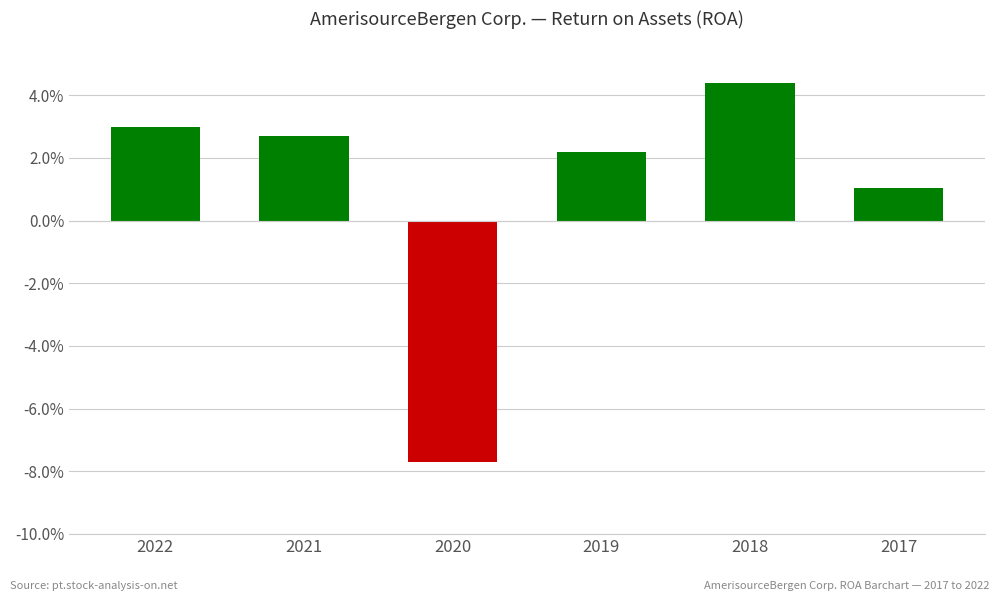

Are the bars horizontal?

No